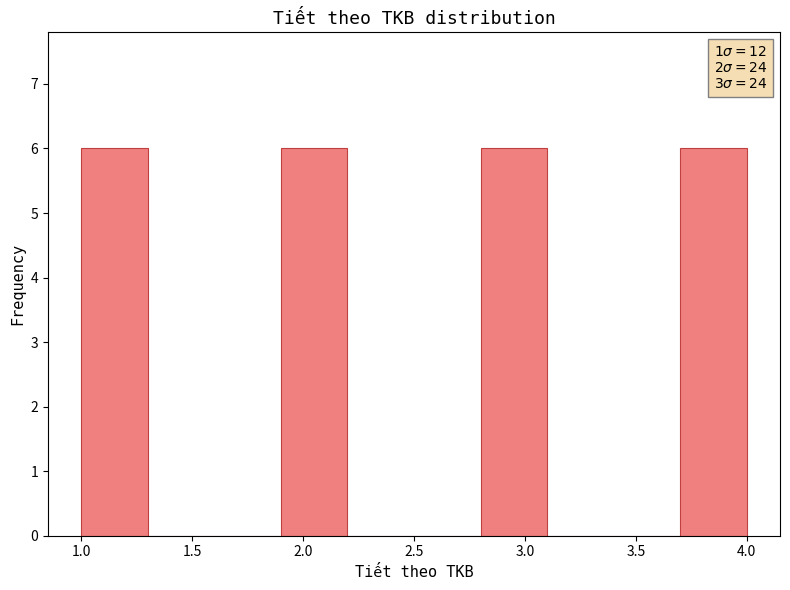

What is the height of the bar covering 2.8 to 3.1 on the x-axis? The values are not printed on the chart, so give them approximately, as read against the axis.

6